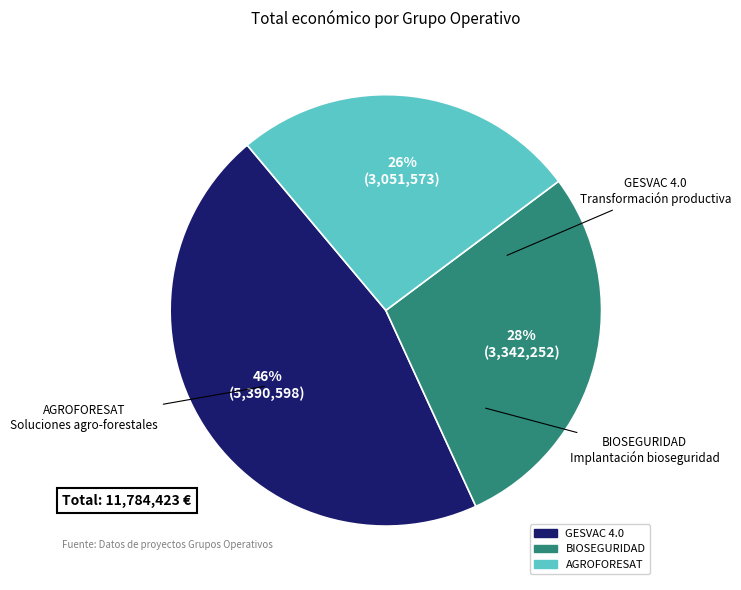

To the nearest percent, what is the average slice percentage?

33%